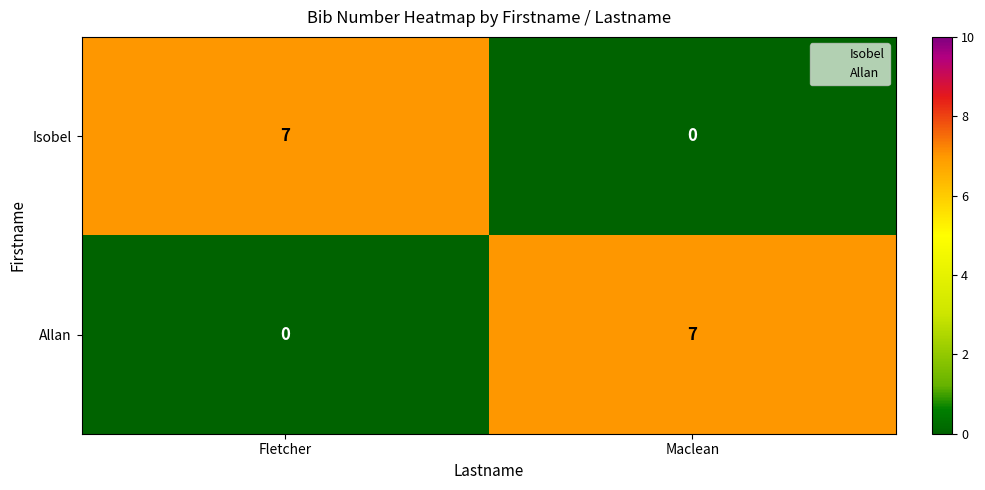

True or false: Isobel has a value of 7 at Fletcher.

True